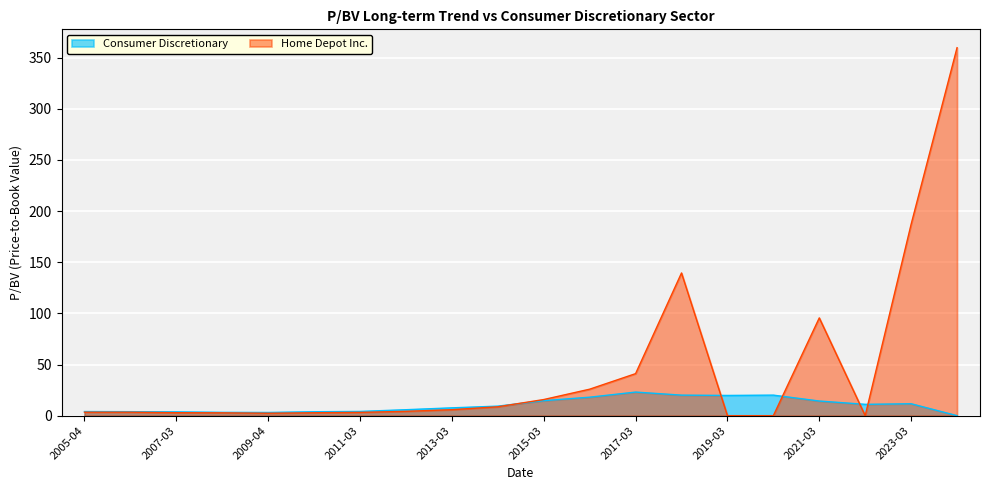

The Consumer Discretionary series shows 4.4 at 2022-03-23. True or false?

False